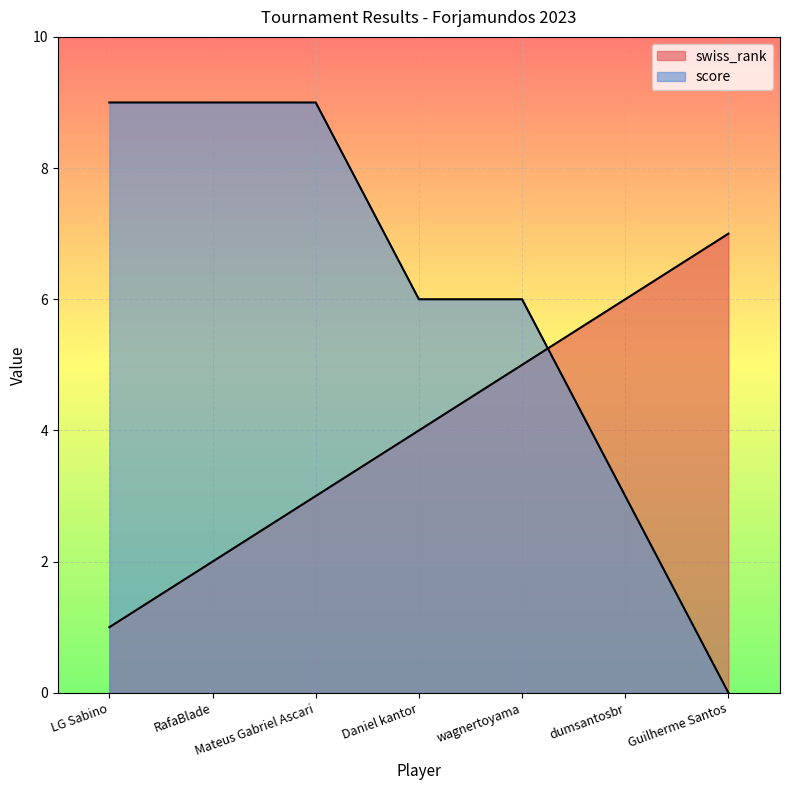

Between Guilherme Santos and wagnertoyama, which is larger?

Guilherme Santos